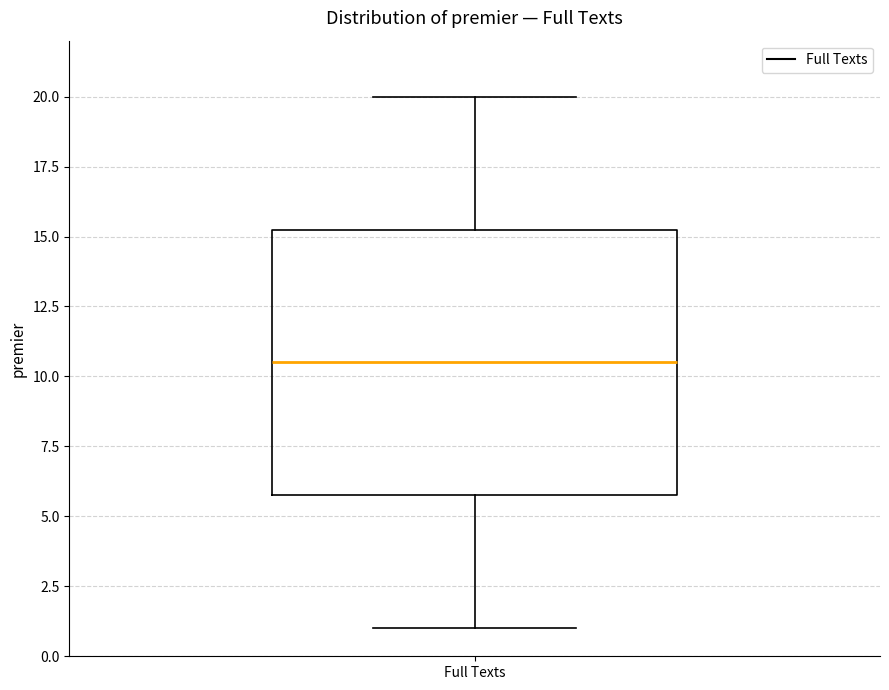

Transcribe this box plot: give where the median line is, the range the box spans, and where the two whiskers end, as read against the y-axis. The values are not printed on the chart, so give them approximately, as read against the axis.

median 10.5, box 6.0 to 15.5, whiskers 1.0 to 20.0